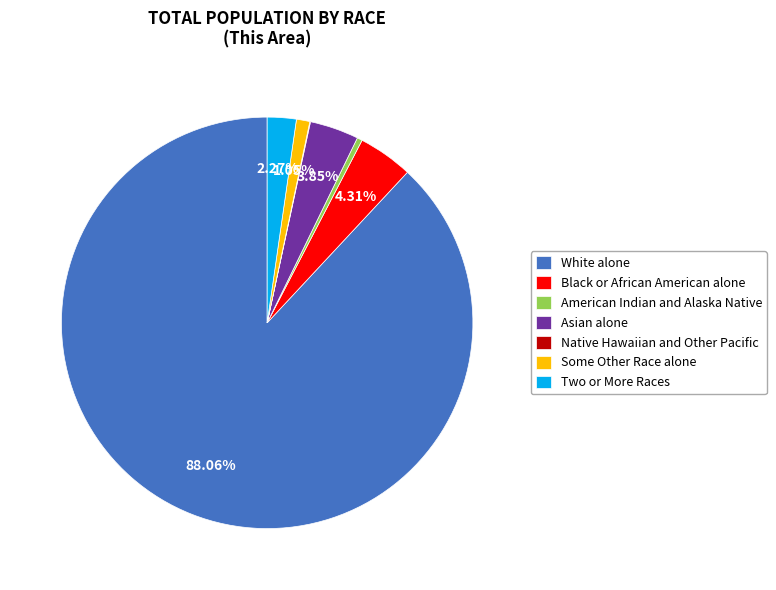

Is the sum of Black or African American alone and American Indian and Alaska Native greater than half?

No